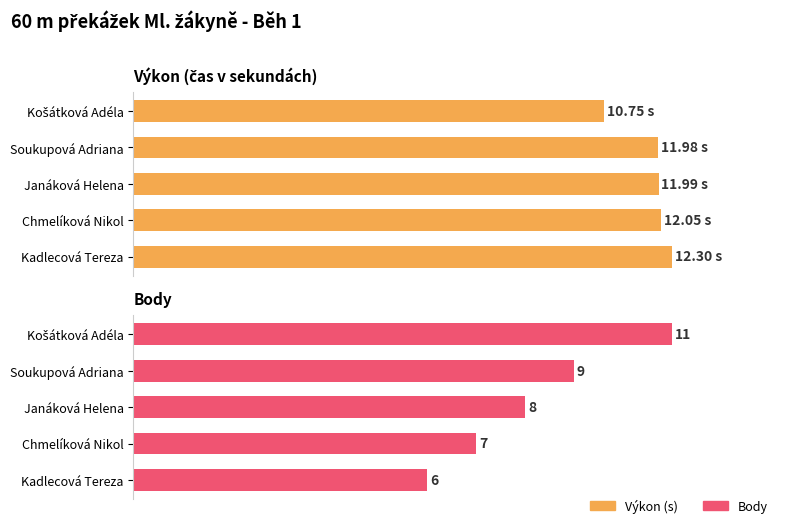

What is the difference between the maximum and minimum values in the Výkon (s) series?

12.6